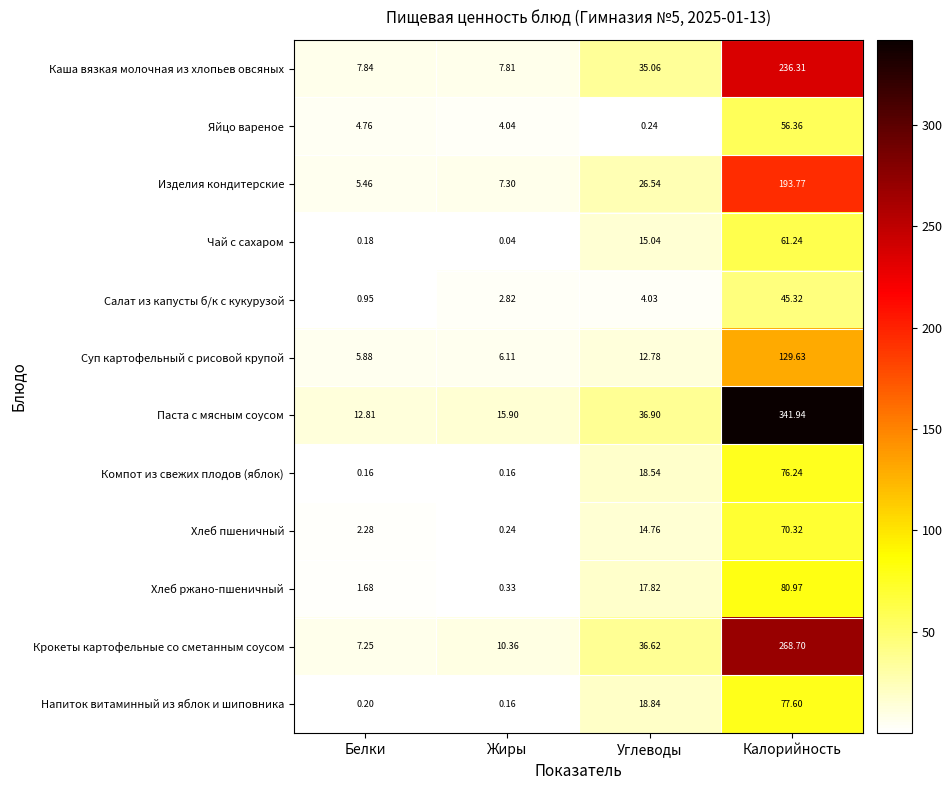

Where does the Хлеб ржано-пшеничный series first go above 17?

Углеводы